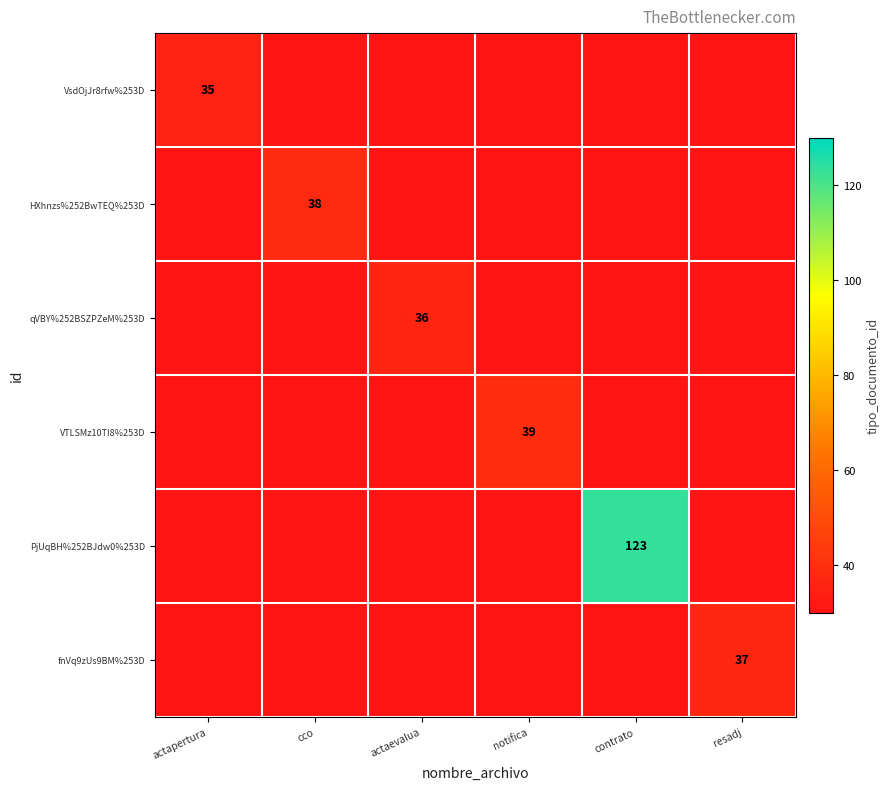

True or false: VsdOjJr8rfw%253D has a value of 35 at actapertura.

True